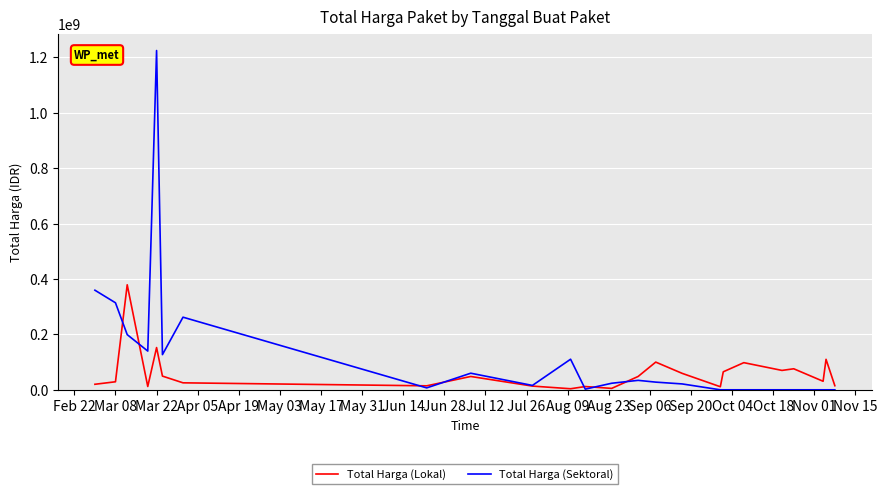

At how many categories does at least one series exceed 725725971?

1